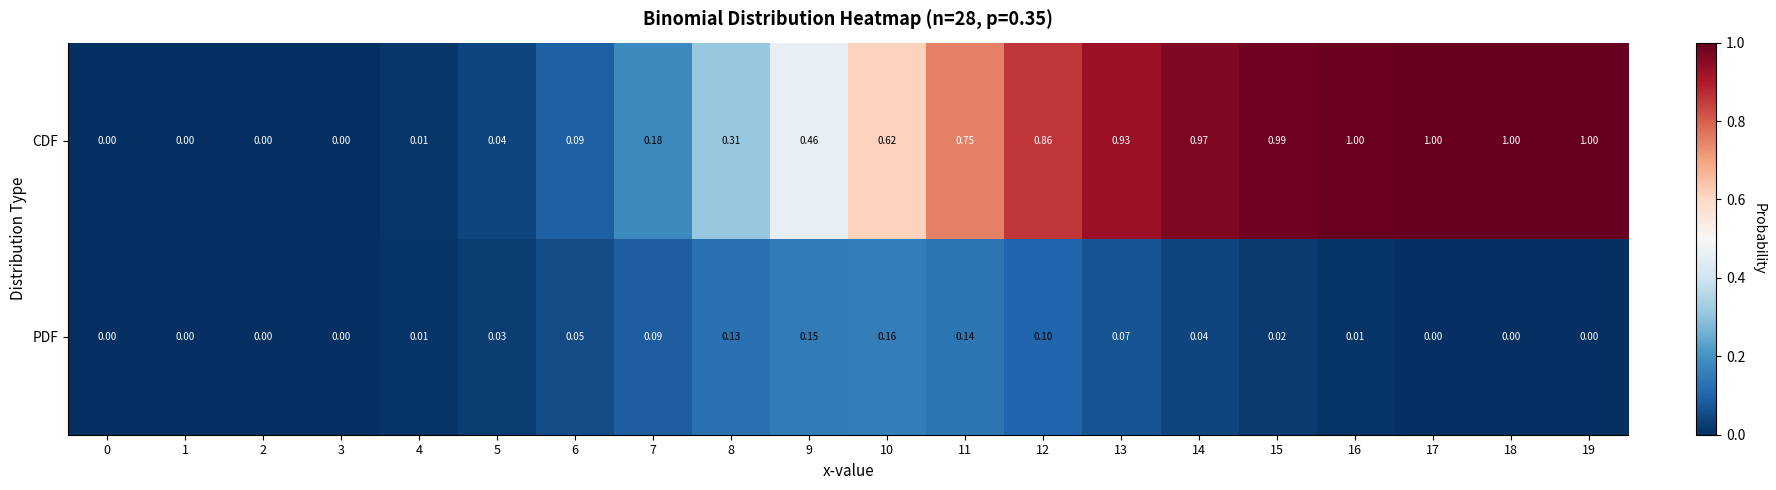

Is the value of CDF at 18 greater than the value of PDF at 14?

Yes